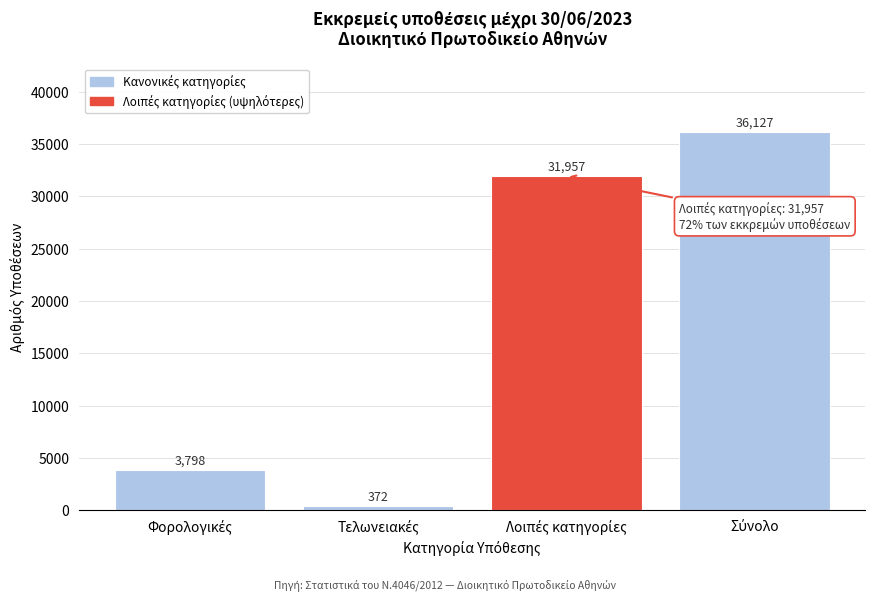

Reading left to right, extract all data points from this chart.

3798	372	31957	36127